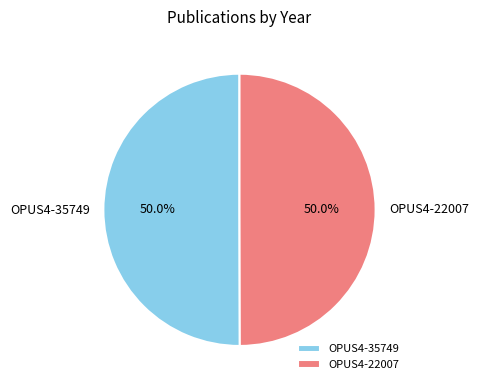

What percentage is NOT represented by OPUS4-22007?

50.0%